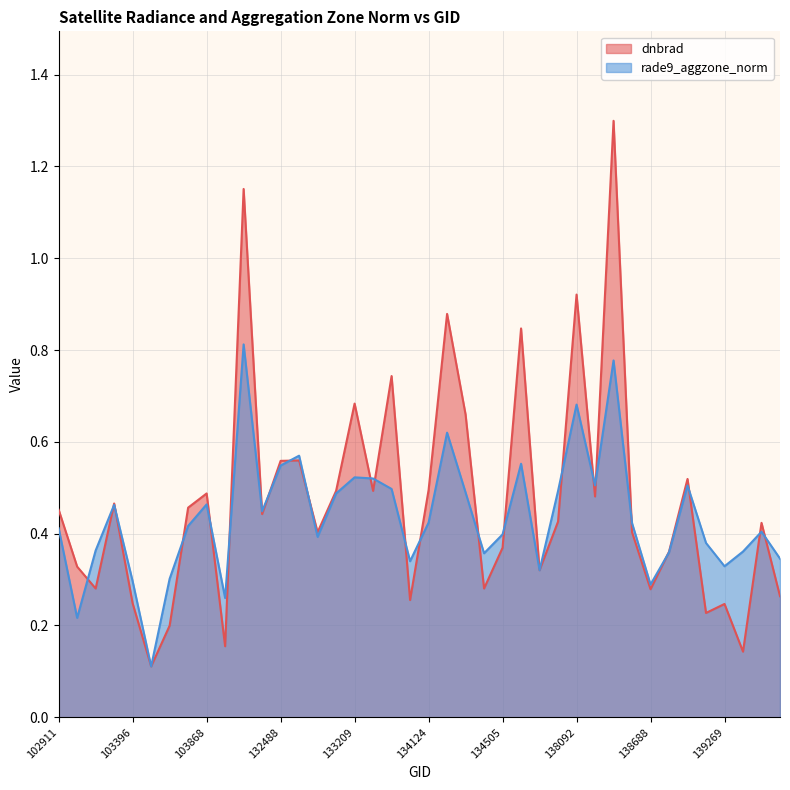

What are all the series names shown in the legend?

dnbrad, rade9_aggzone_norm